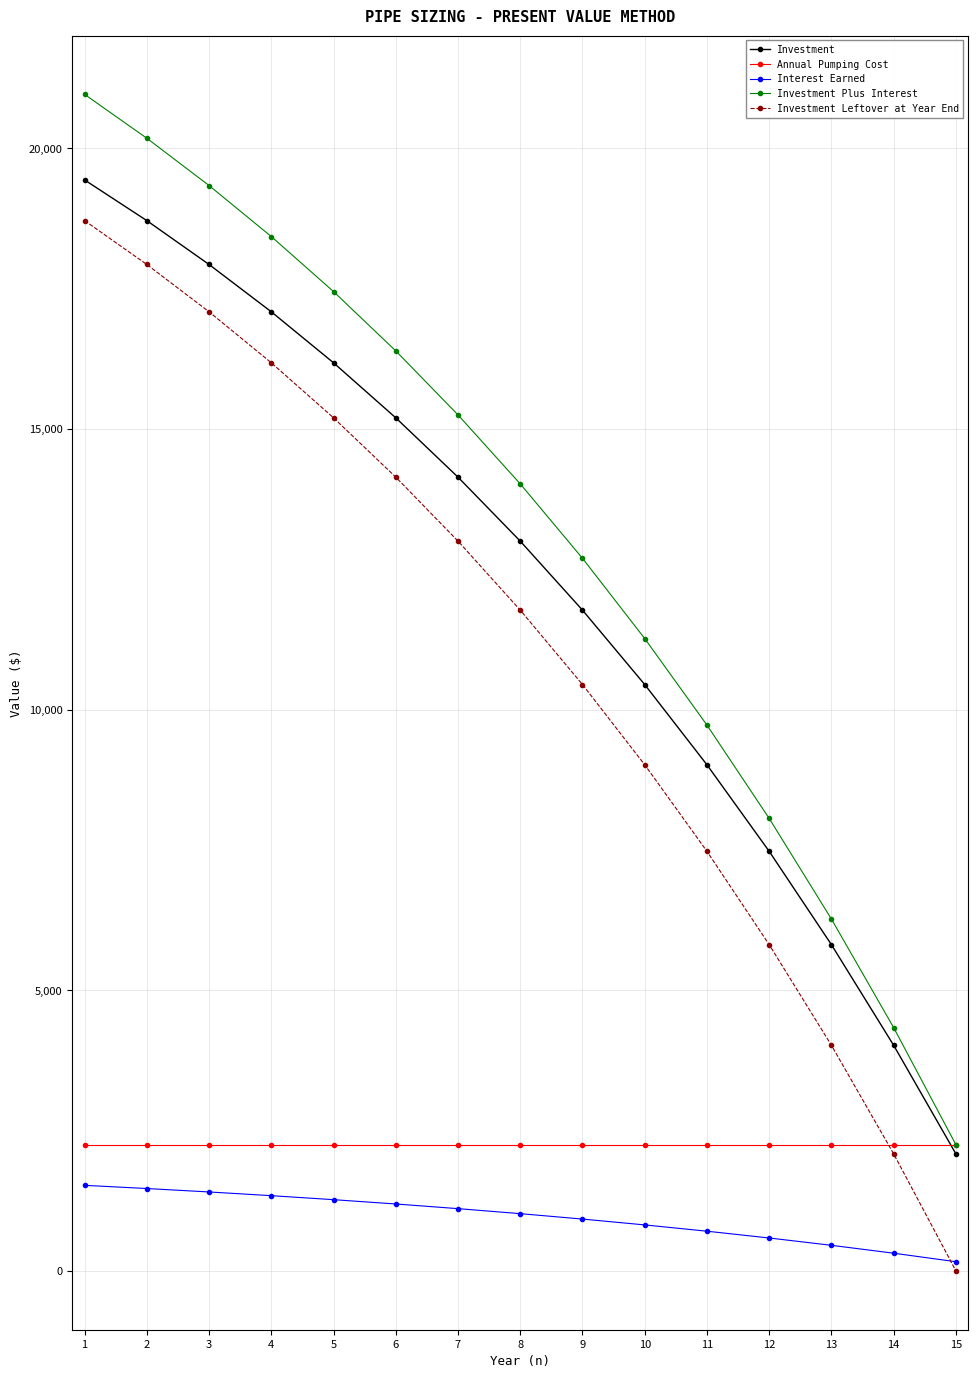

Where does the Interest Earned series first go above 1019?

1